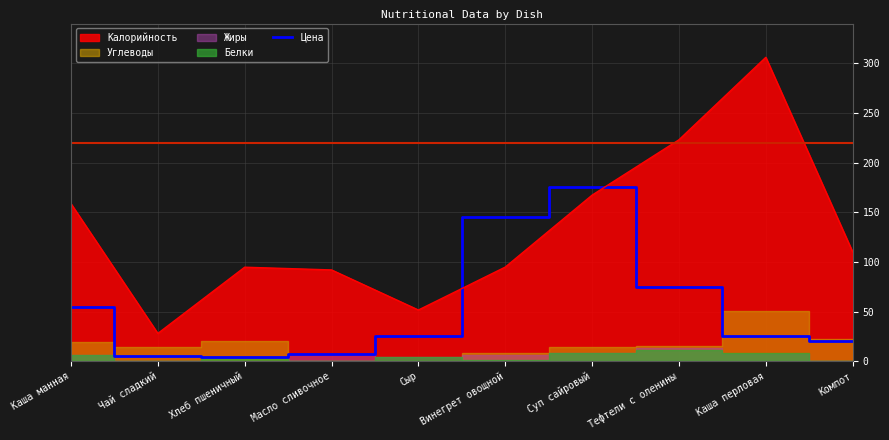

True or false: Калорийность and Цена cross at least once.

True